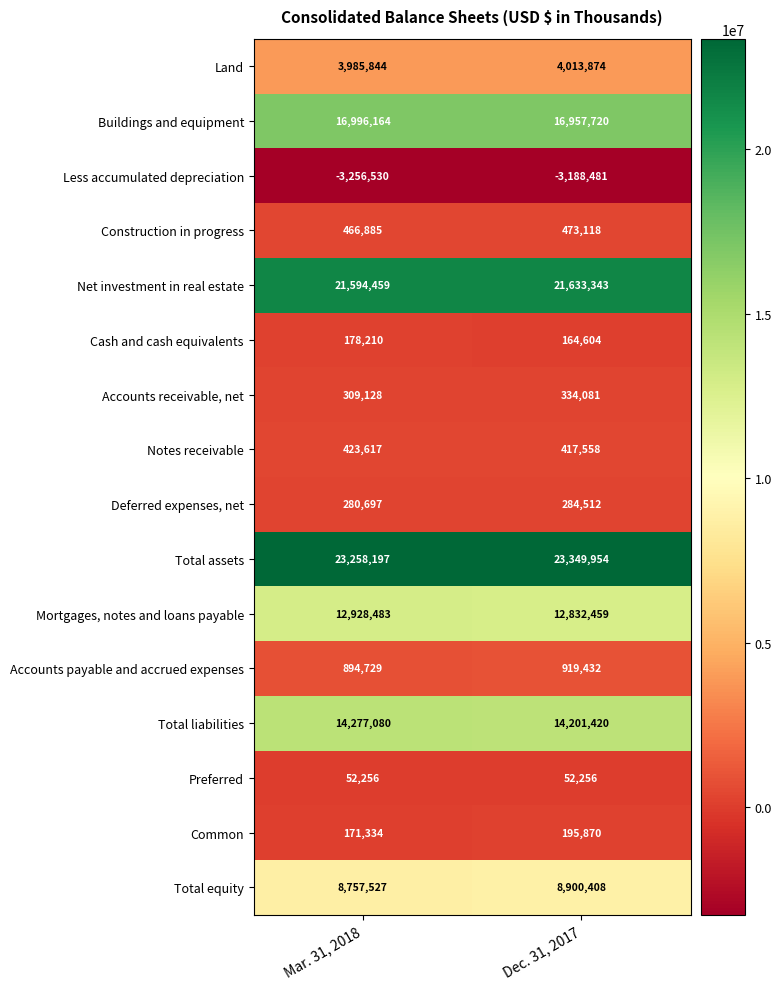

Count the number of categories in the chart.

2